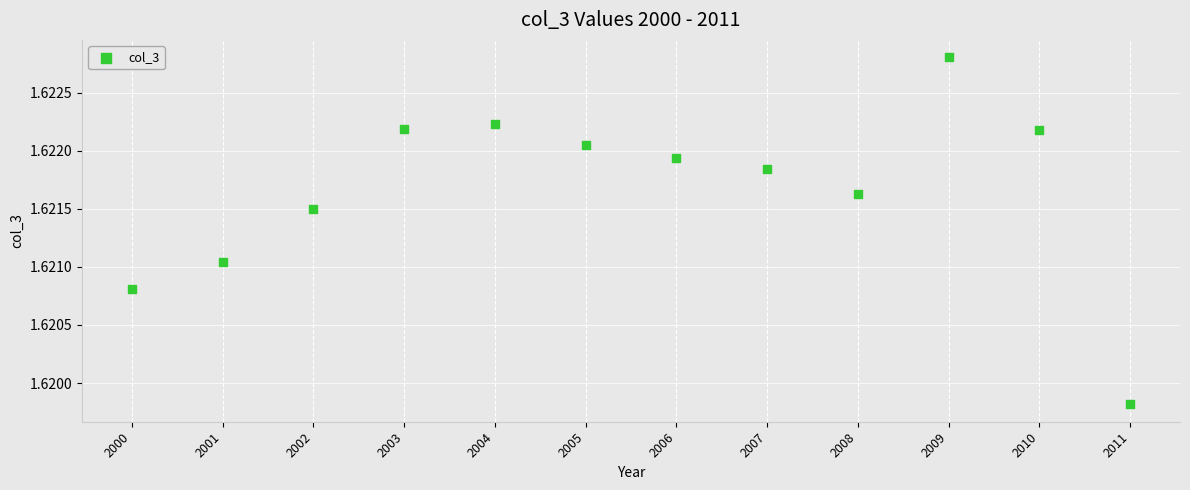

What is the average X value?

2005.5